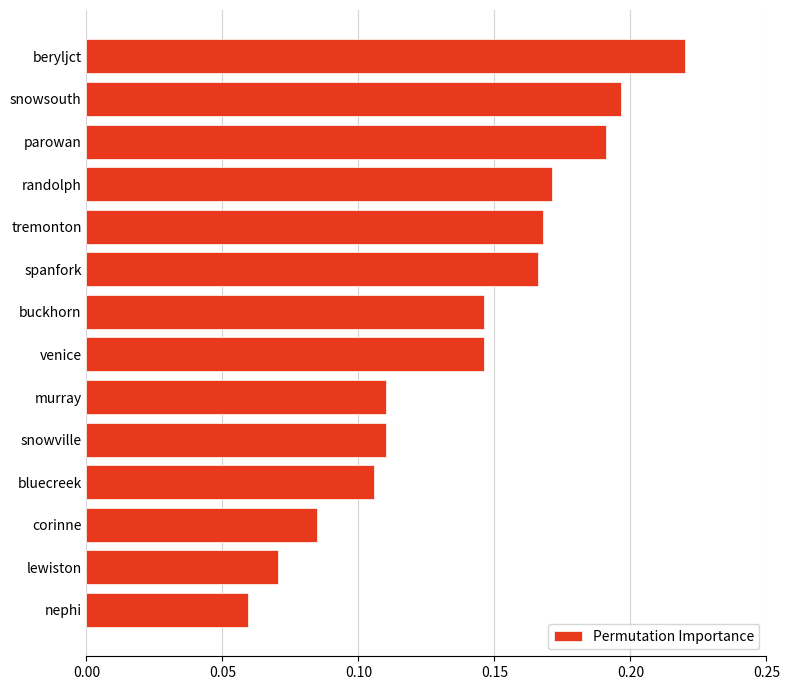

What is the sum of the values at beryljct and parowan?

0.4